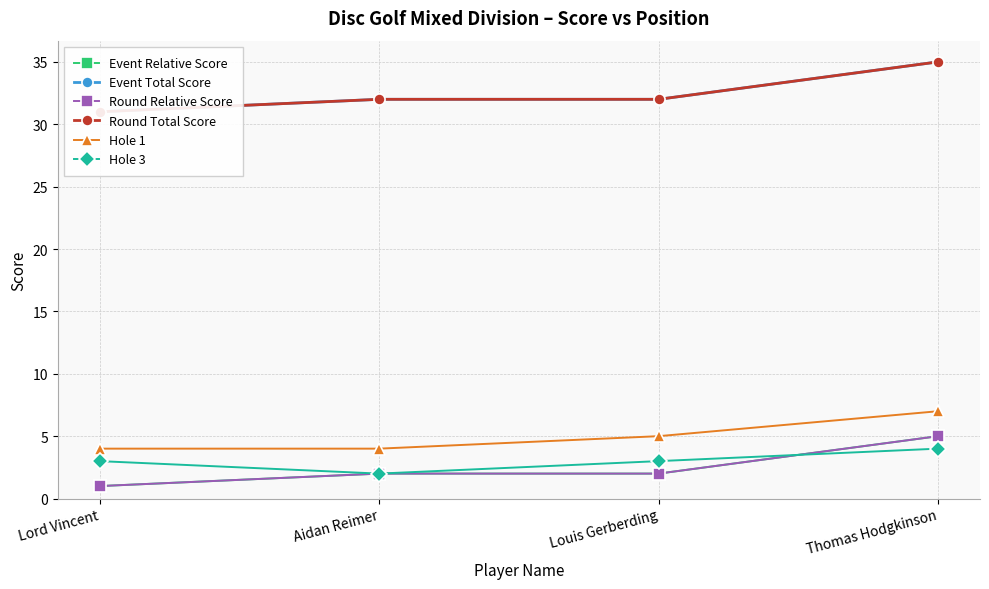

The Event Relative Score series shows 5 at Thomas Hodgkinson. True or false?

True